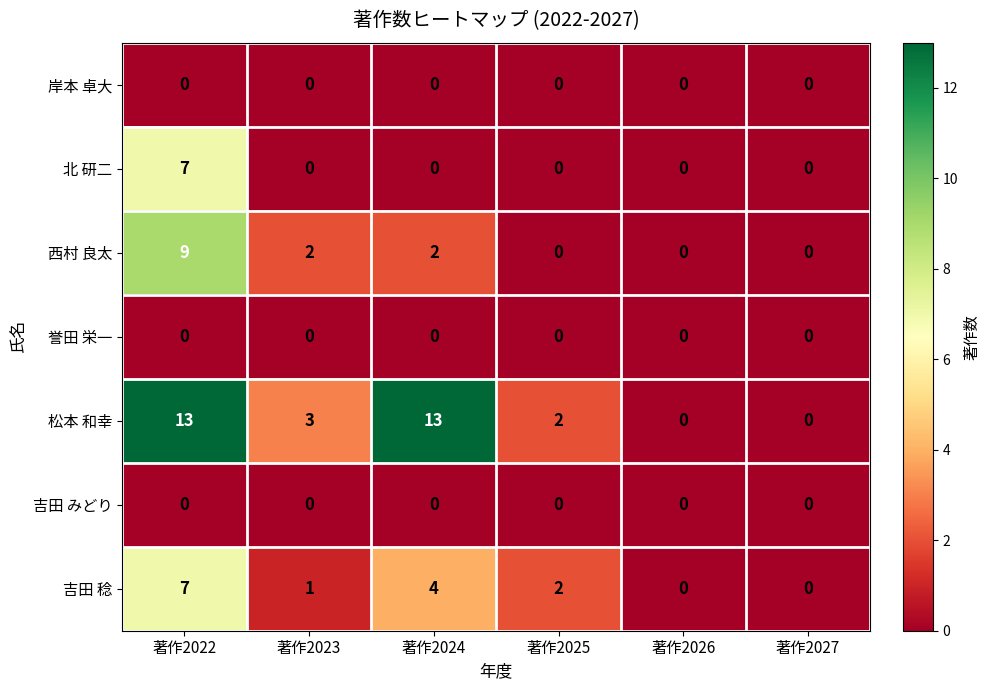

What is the spread (max minus min) of values at 著作2022?

13